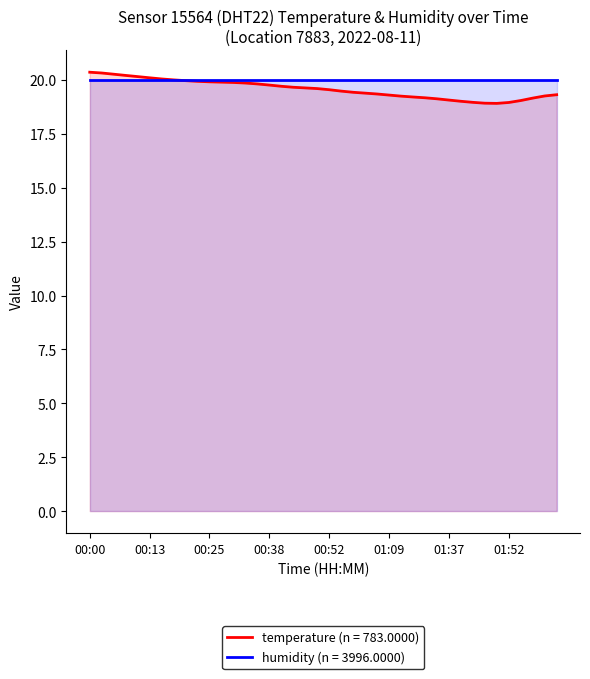

How many lines are shown in the chart?

2